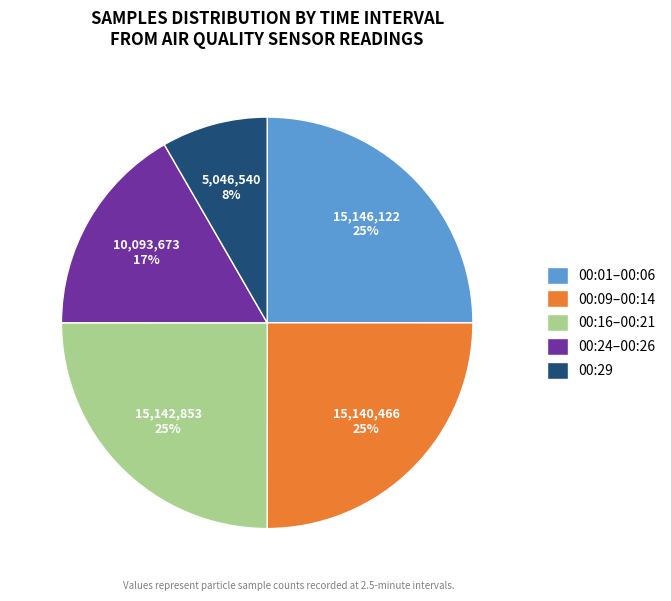

To the nearest percent, what percentage of the pie is 00:16–00:21?

25%